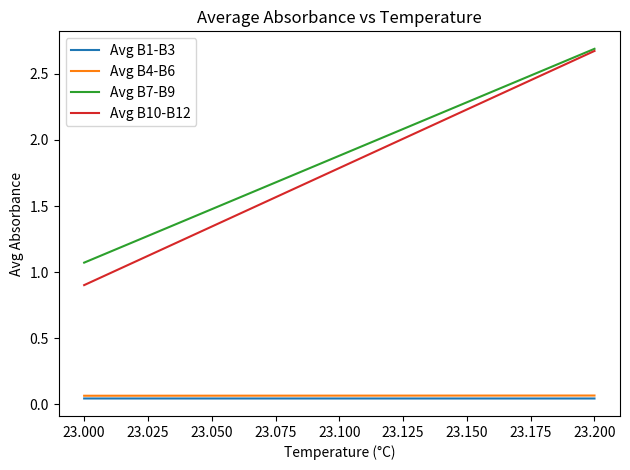

Which series has the largest total across all categories?

Avg B7-B9